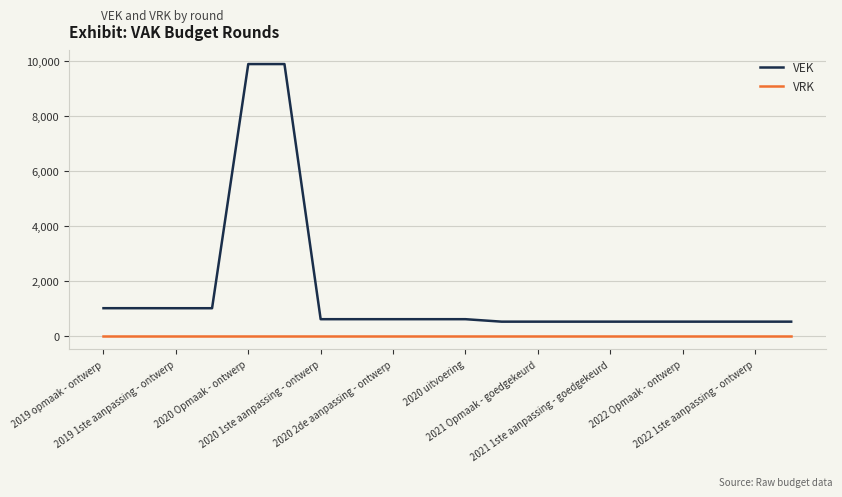

True or false: VRK and VEK intersect in this chart.

False